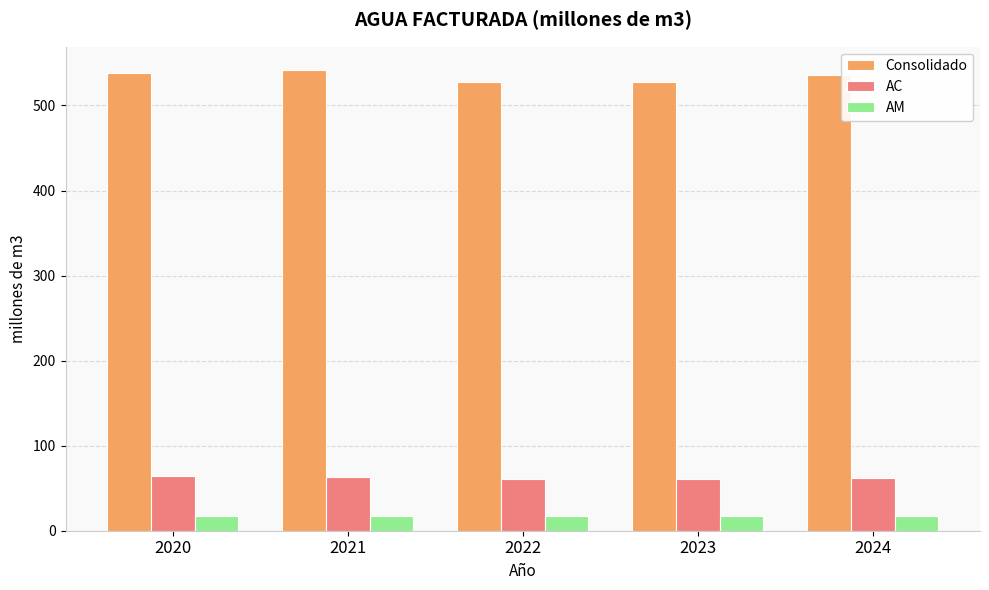

What is the sum of the AM values at 2020 and 2024?

34.7